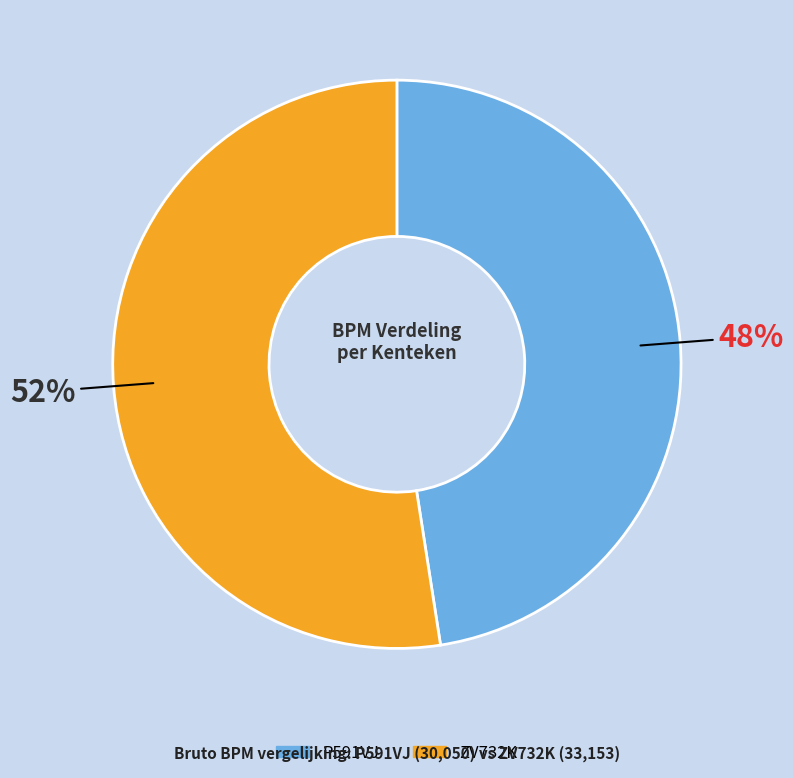

Which category has the biggest portion of the pie?

ZV732K